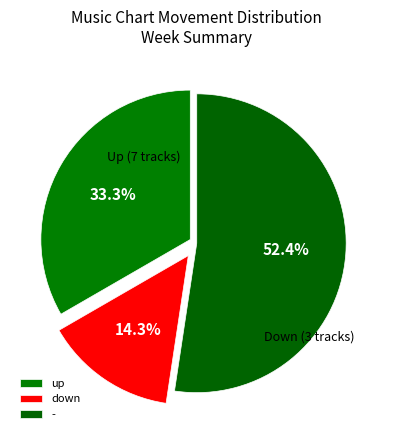

Is down the majority of the pie?

No